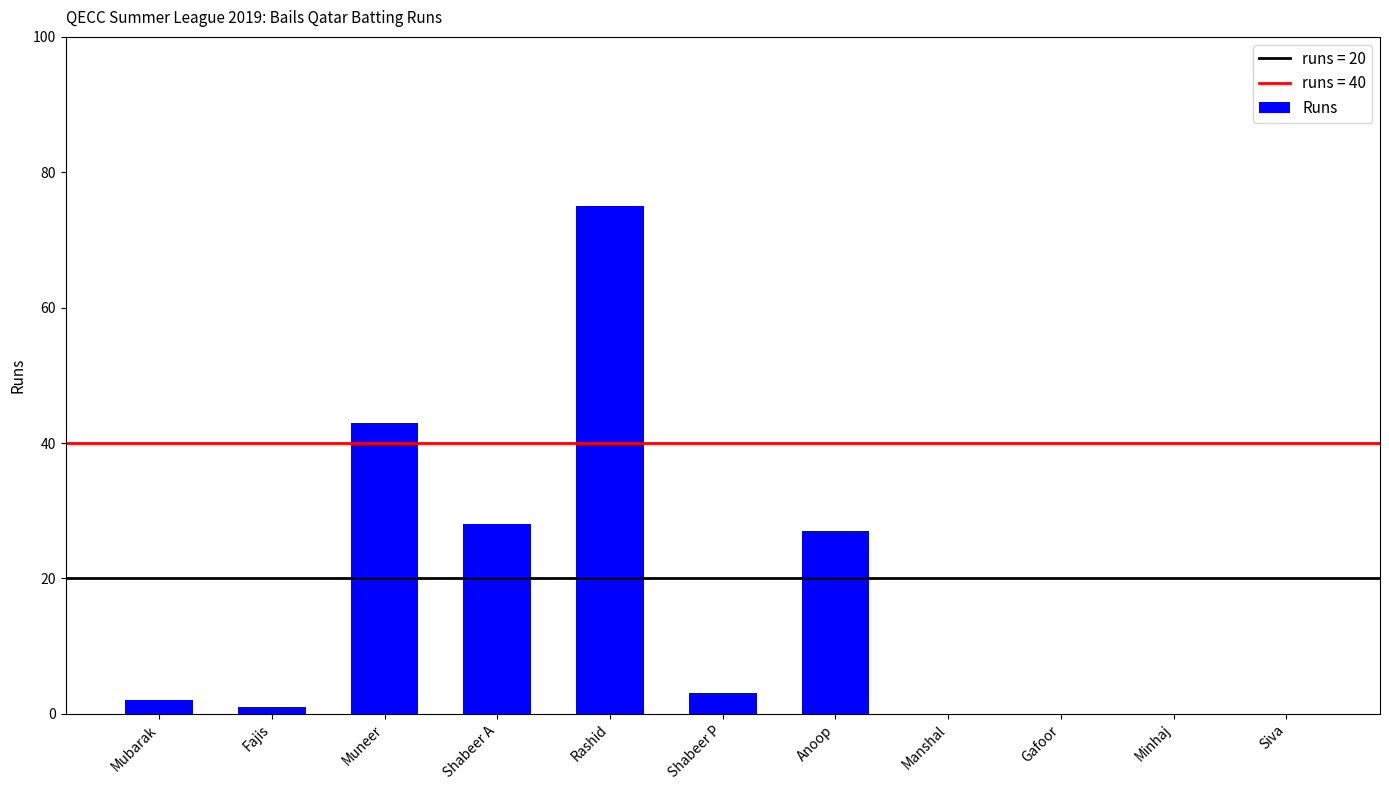

What is the difference between the values at Minhaj and Rashid?

75